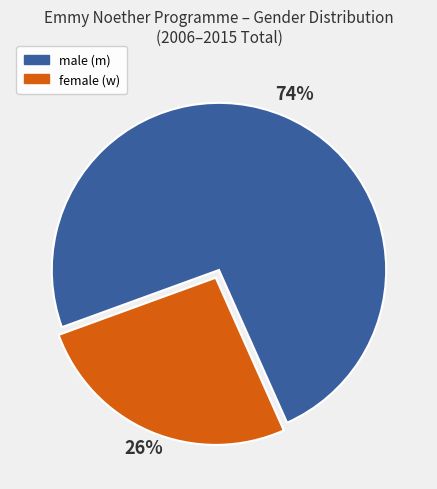

How many slices are in this pie chart?

2